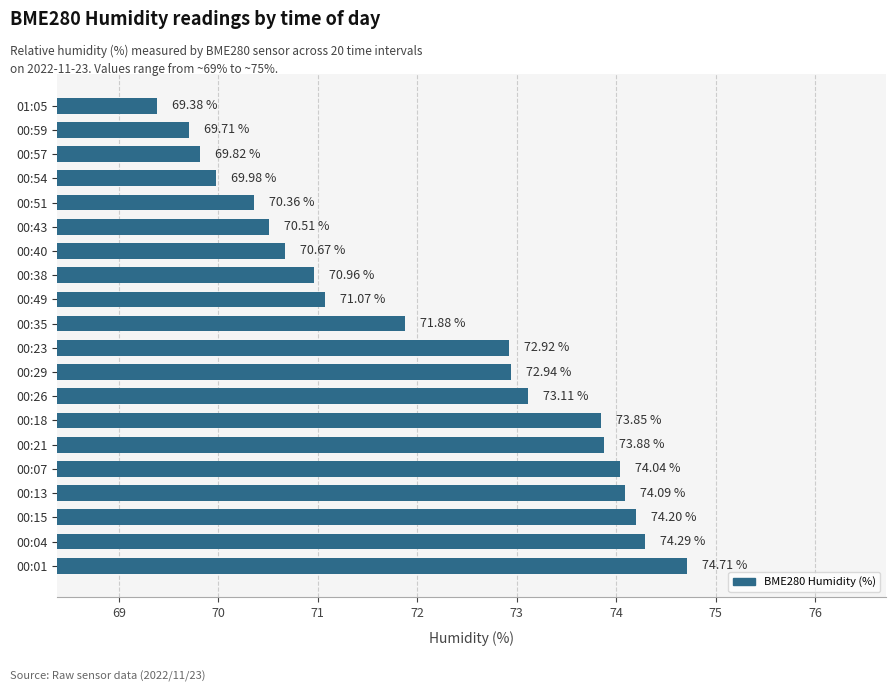

What is the minimum value shown in the chart?

69.4